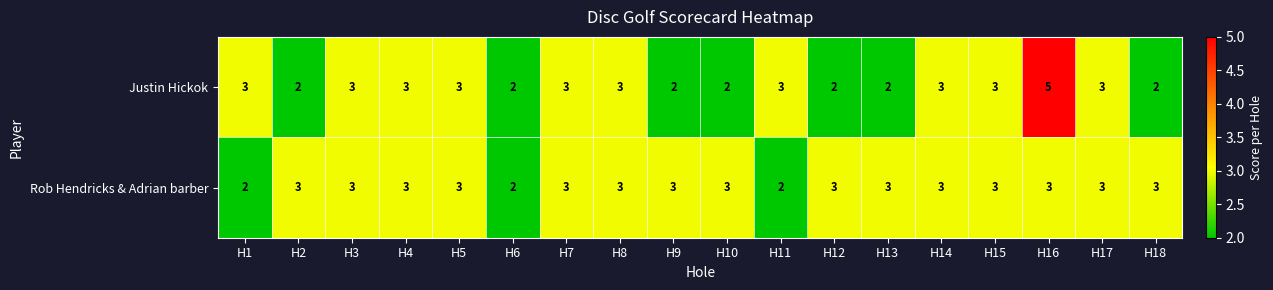

What is the sum of all Justin Hickok values?

49